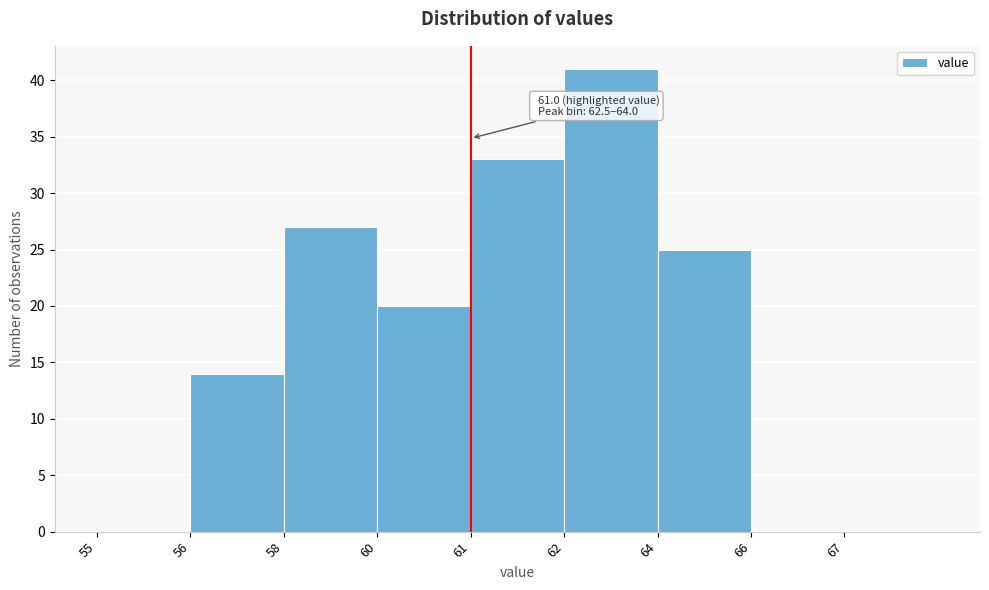

Reading left to right, extract all data points from this chart.

55=0	56=14	58=27	60=20	61=33	62=41	64=25	66=0	67=0